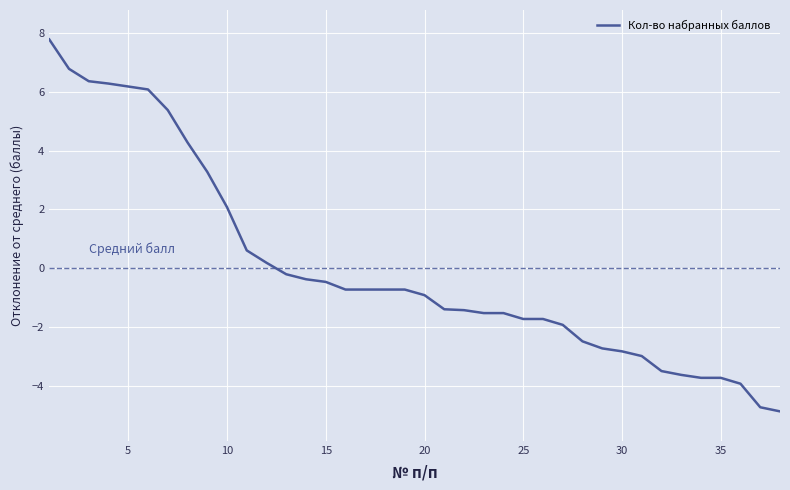

What is the smallest value displayed?

-4.9